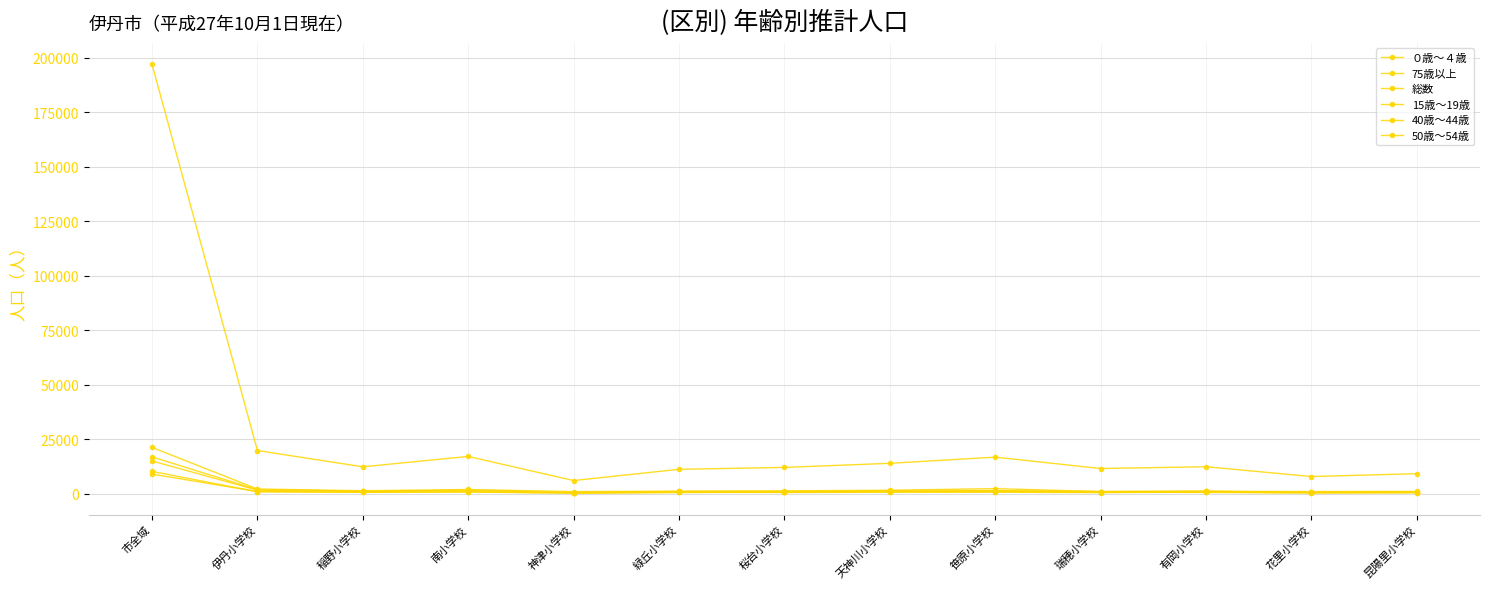

Where is the first local minimum for 40歳～44歳?

稲野小学校